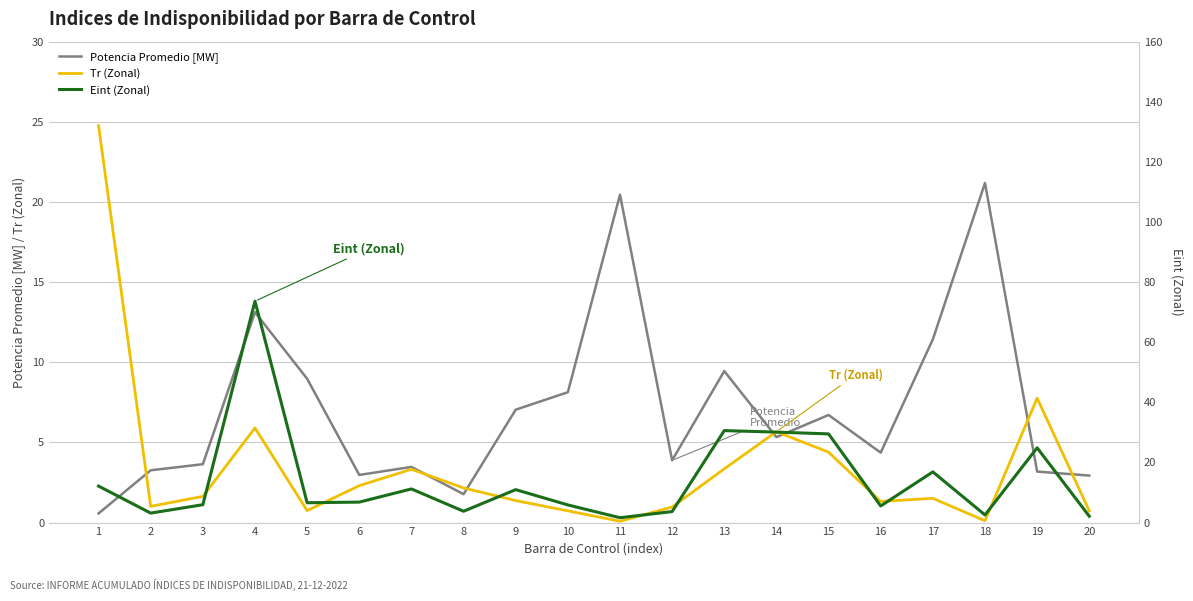

Where do Potencia Promedio [MW] and Eint (Zonal) first cross each other?

1 and 2